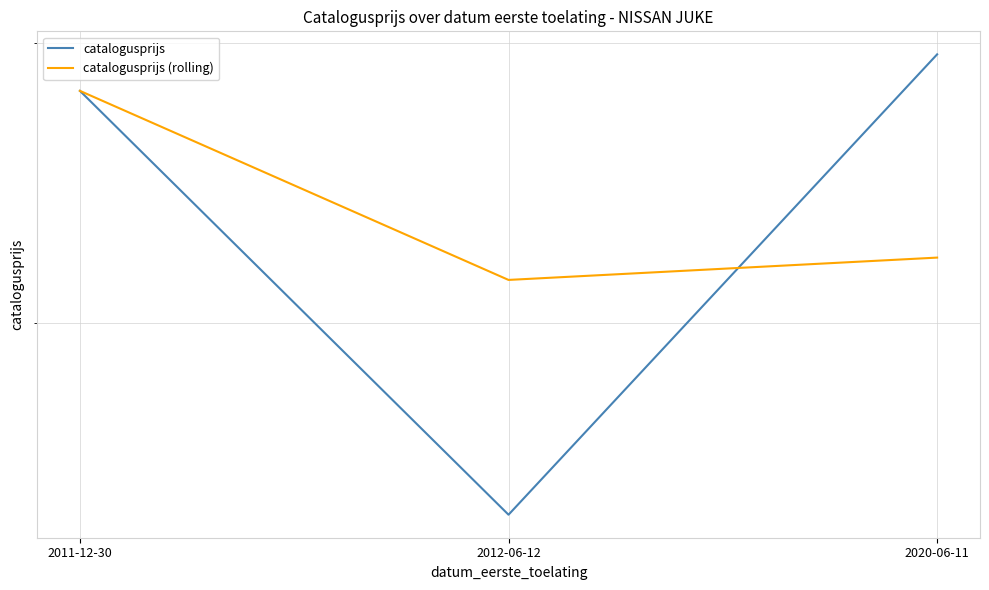

What are all the series names shown in the legend?

catalogusprijs, catalogusprijs (rolling)